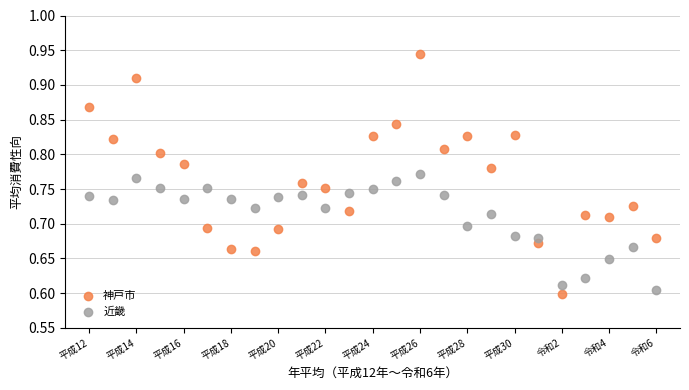

Which series has the largest Y range (max minus min)?

神戸市